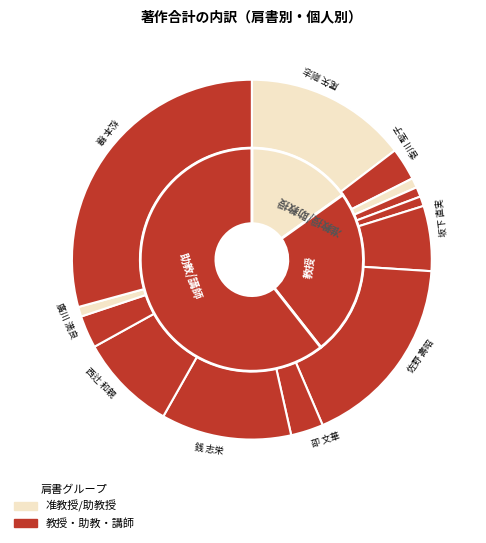

Count the number of slices in the pie.

13